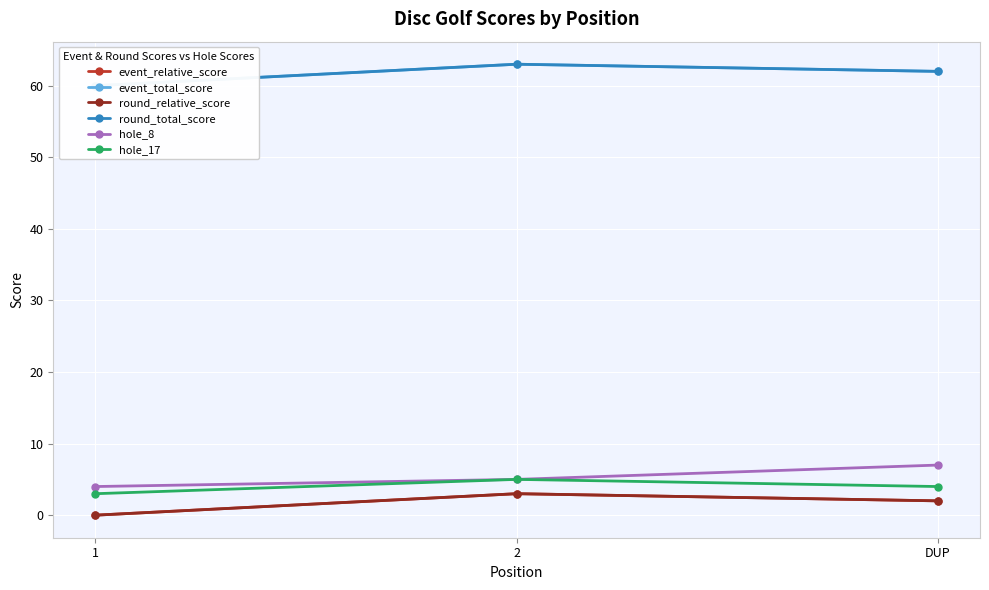

What is the total value across all series at 1?

127